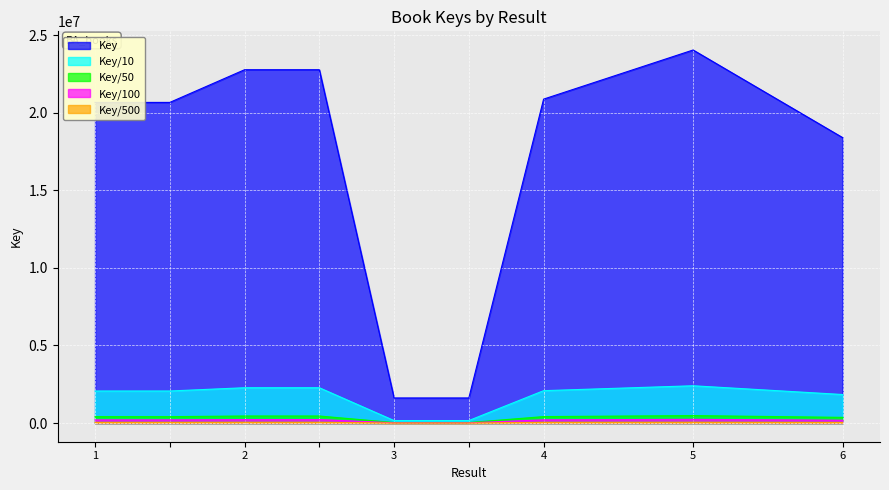

What is the smallest value displayed?

3236.8